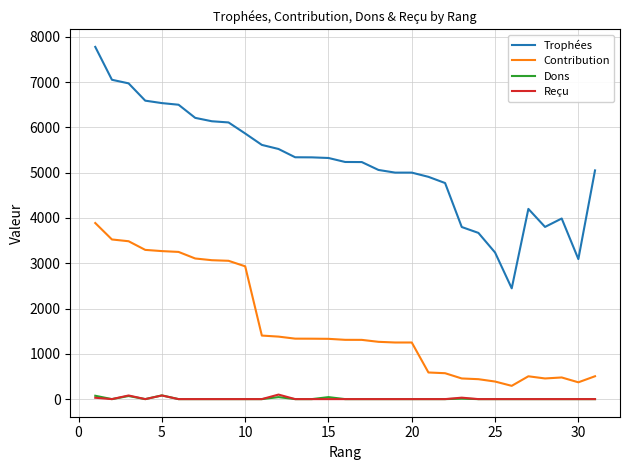

True or false: Trophées and Dons intersect in this chart.

False